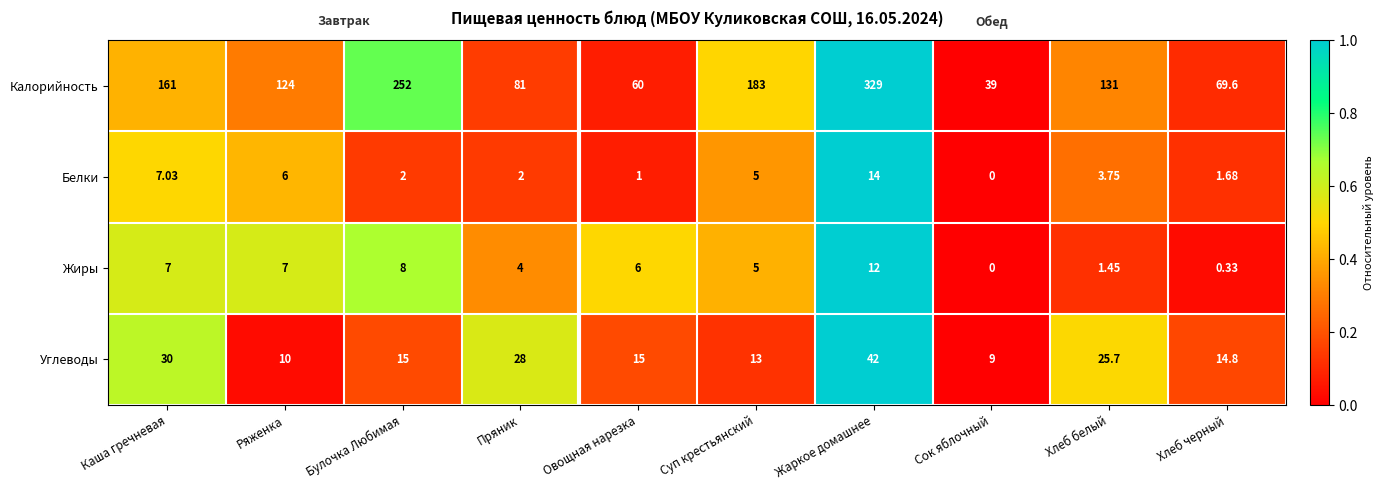

Which label corresponds to the largest value in the chart?

Жаркое домашнее